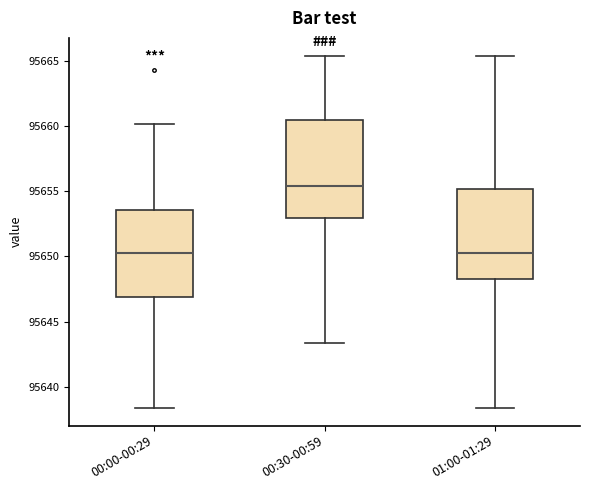

Which box is the tallest, from its lower edge to its upper edge?

00:30-00:59